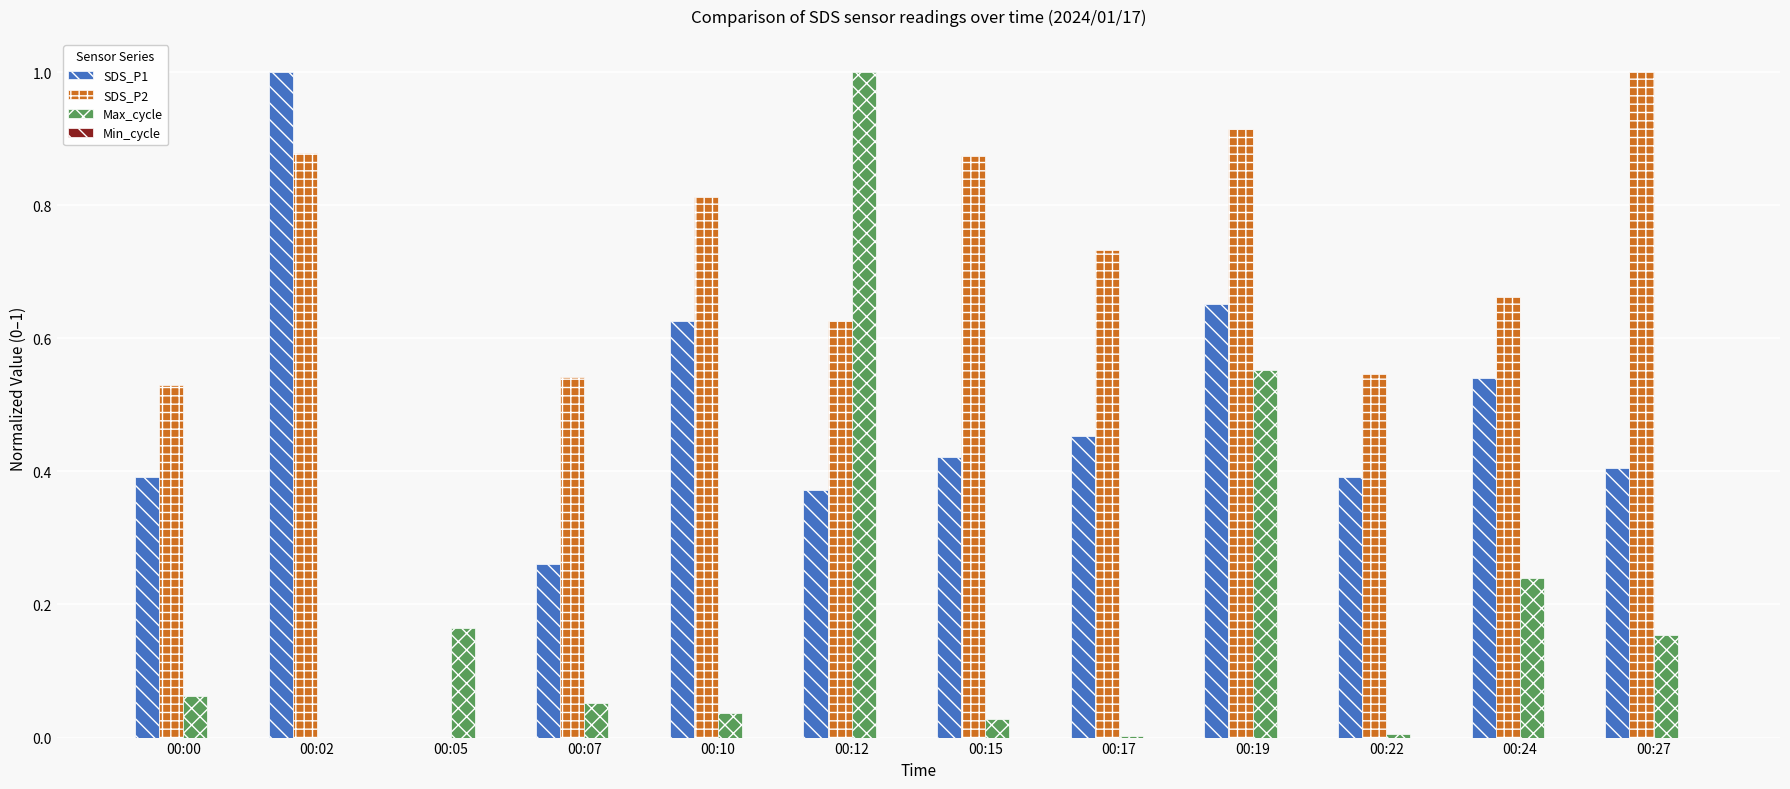

Between 00:00 and 00:07, which series saw the biggest shift?

SDS_P1